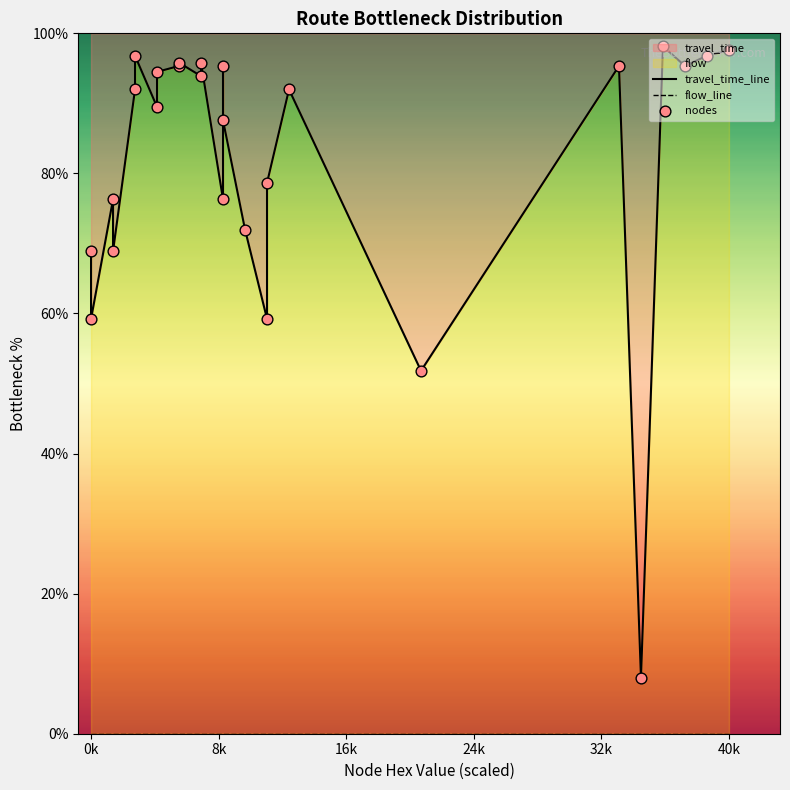

Which series reaches the maximum Y coordinate?

travel_time_line